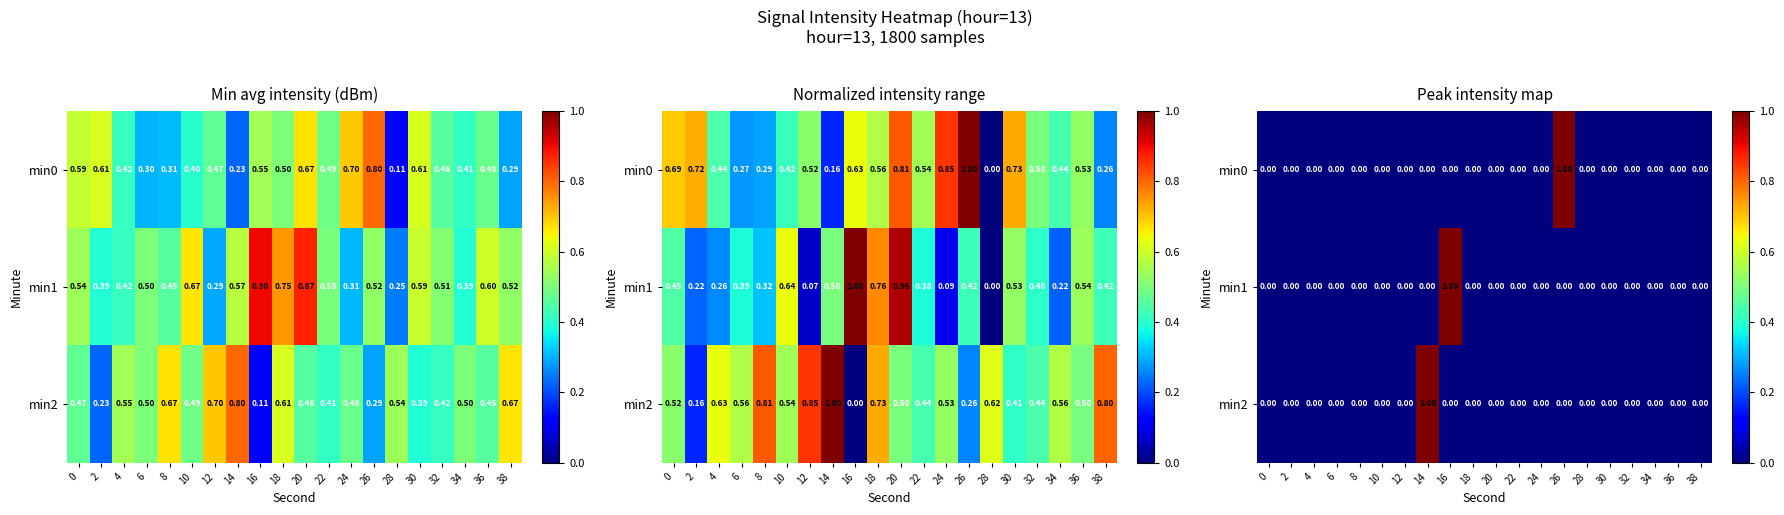

True or false: min2 has a value of 0 at 12.

True